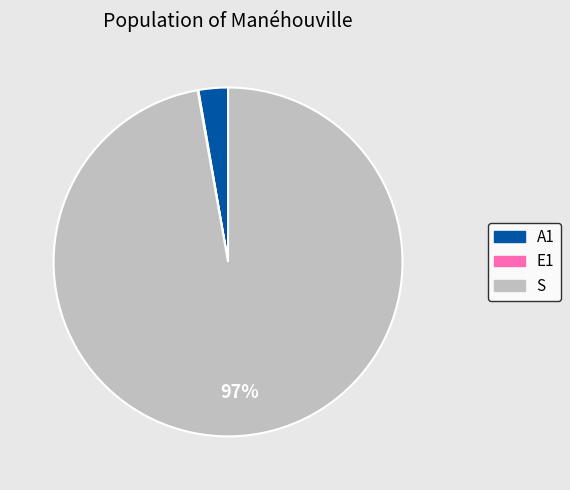

Combined, do A1 and S account for over 50%?

Yes